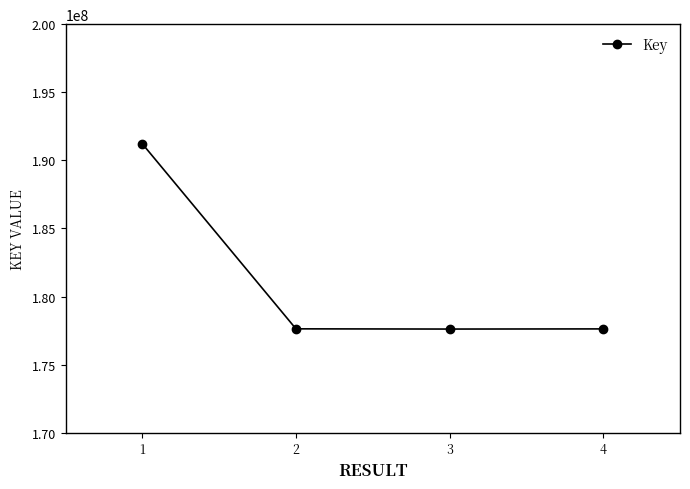

True or false: the data shows 322623087 at 1.

False